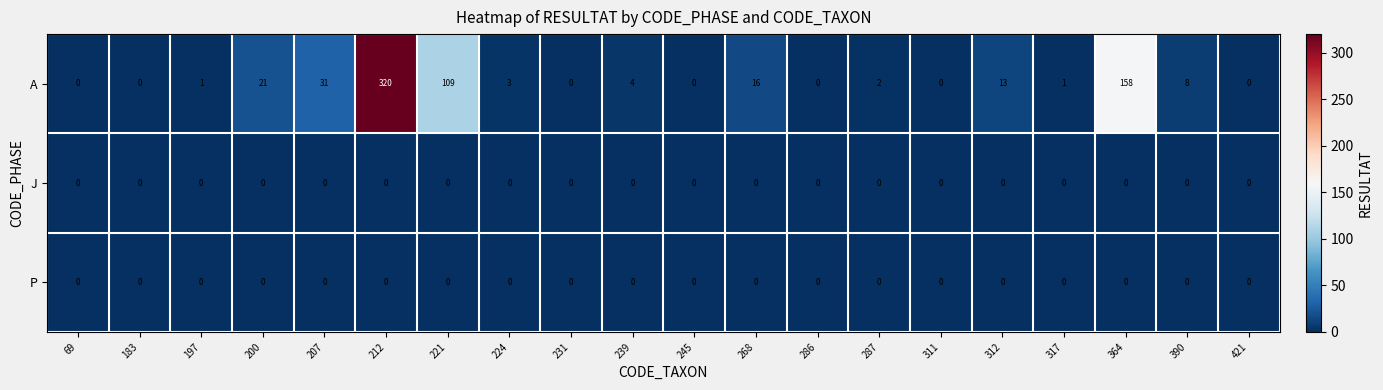

What is the approximate value of A at 200?

21